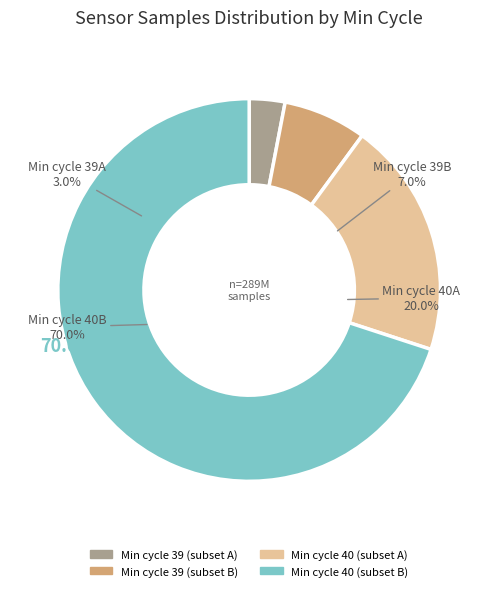

Is the sum of 40 and 40 greater than half?

No